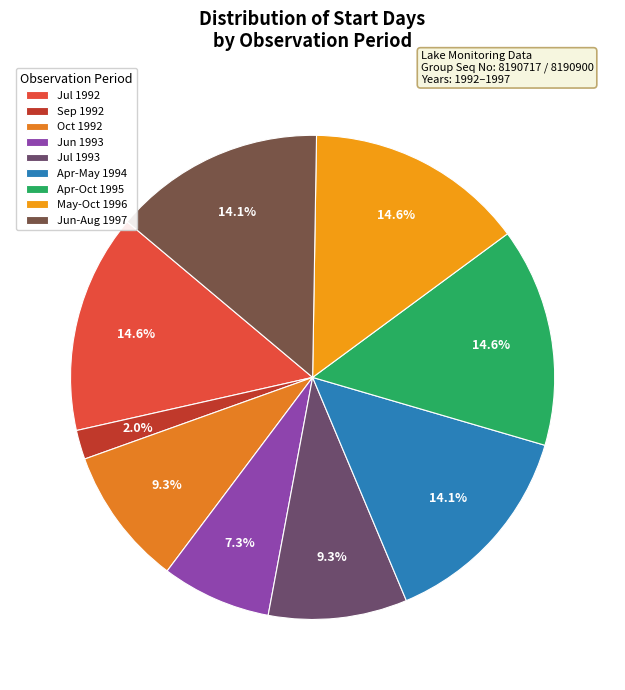

To the nearest percent, what is the average slice percentage?

11%